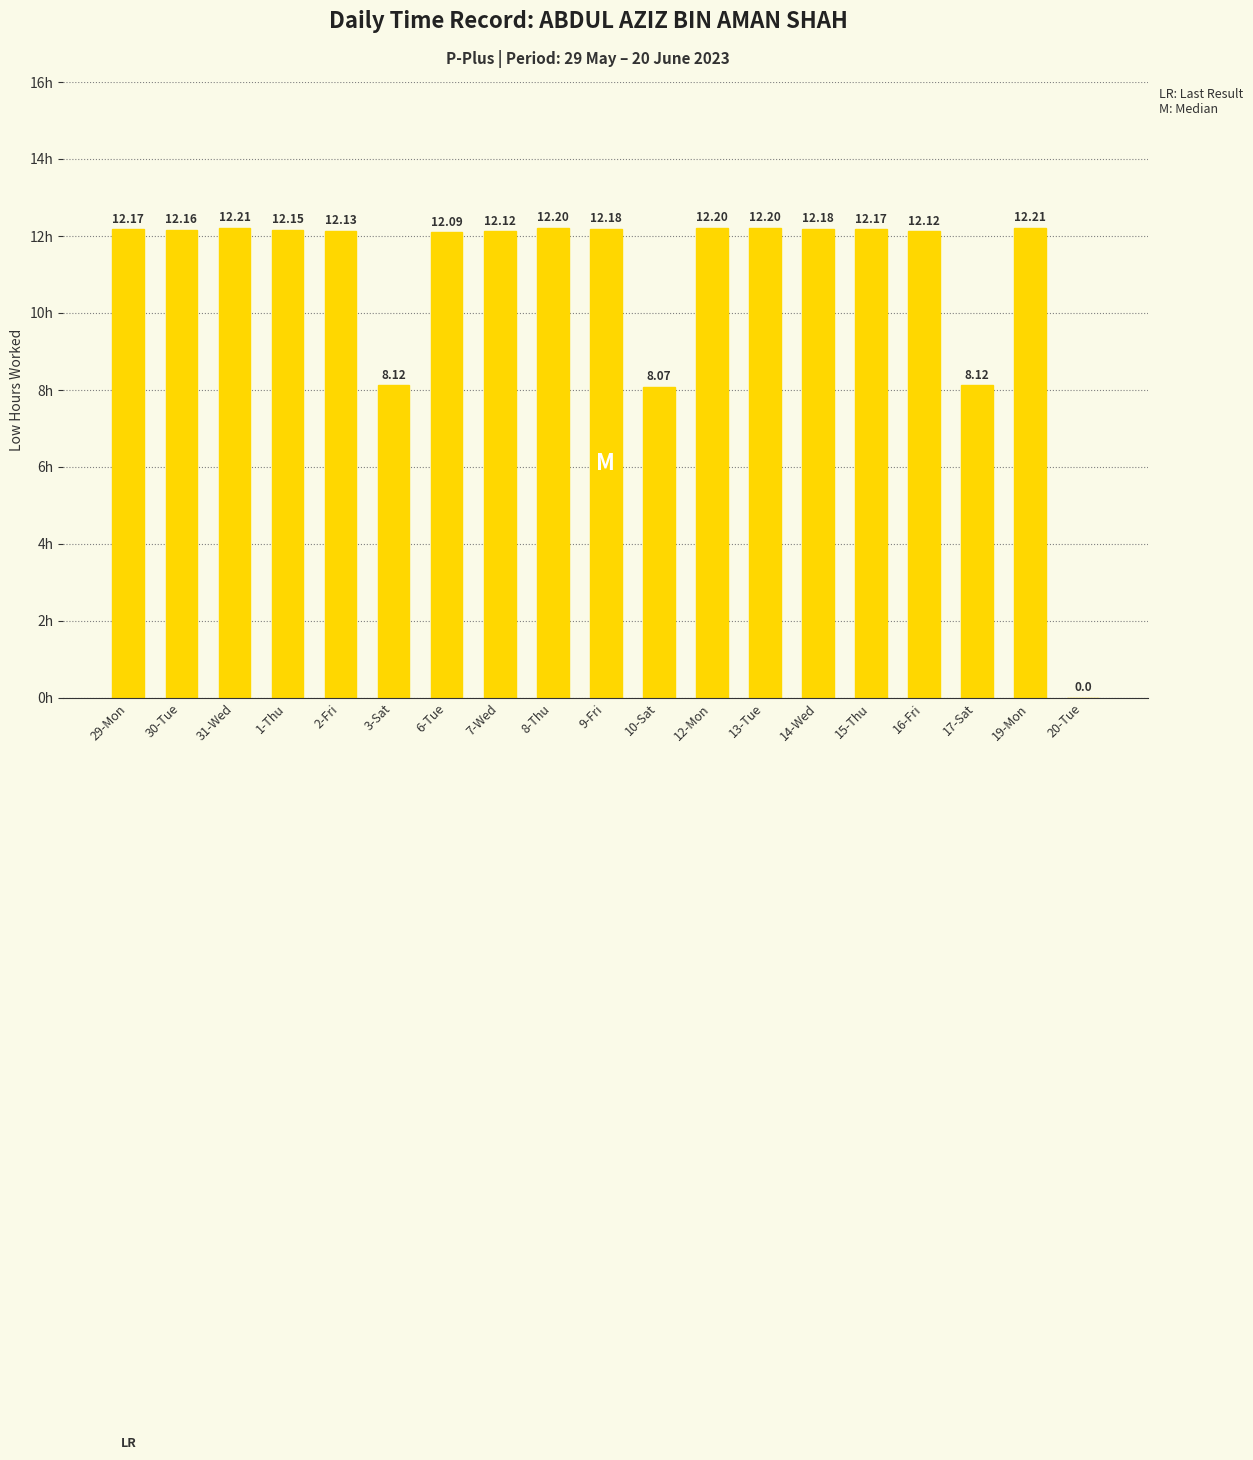

What is the average value?

10.9